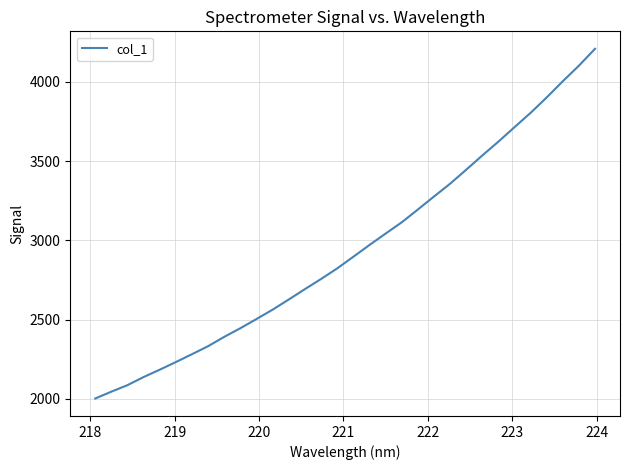

How many values exceed 2896?

16